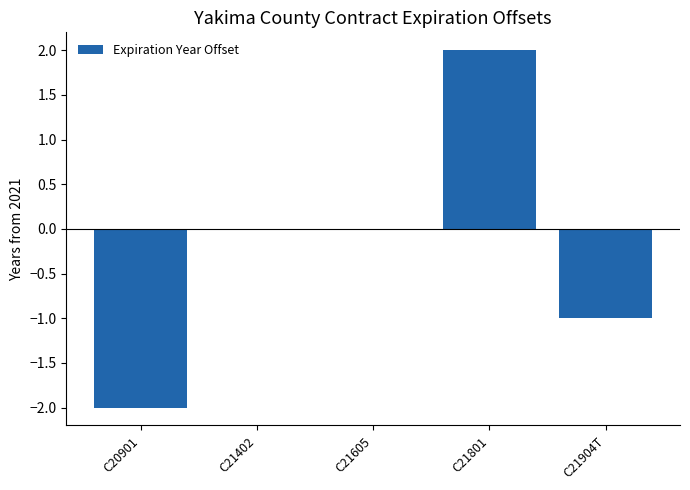

Which category has the highest value across all series?

C21801